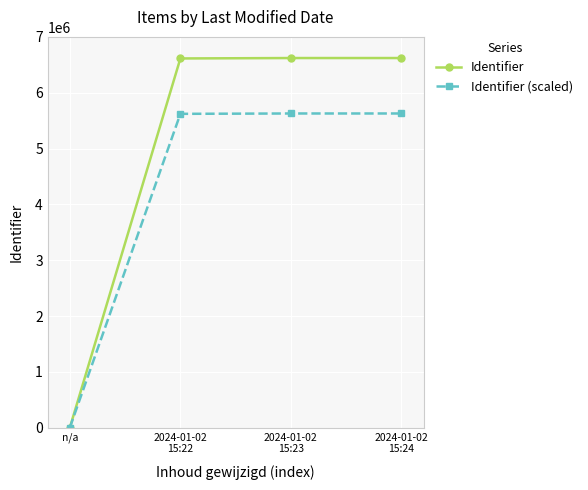

Which series has the largest total across all categories?

Identifier